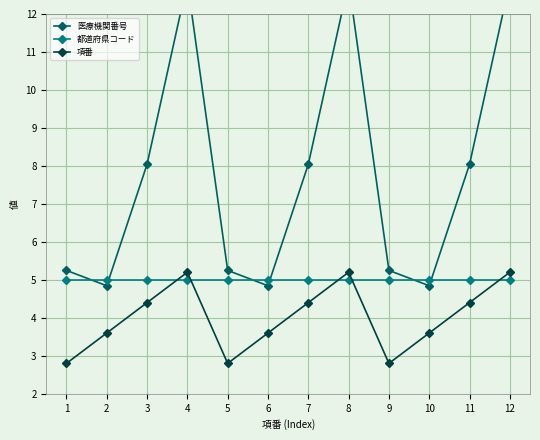

Does the chart display data point markers on the line(s)?

Yes